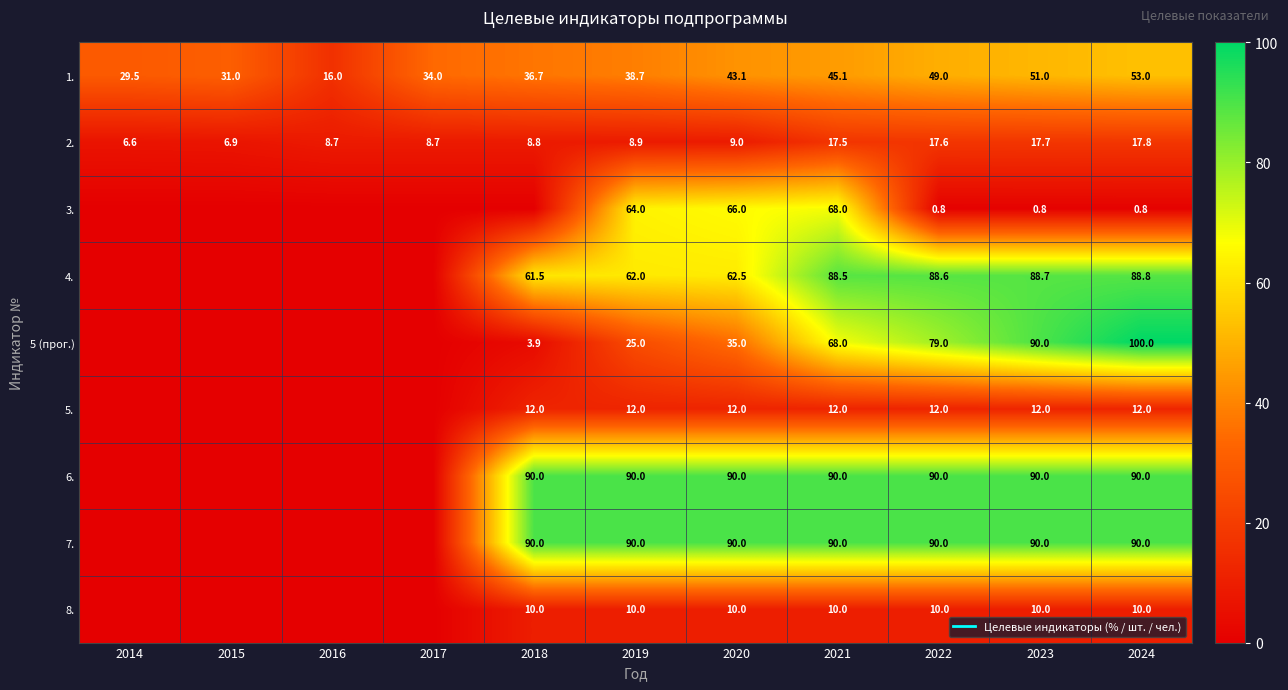

At how many categories does at least one series exceed 66?

7